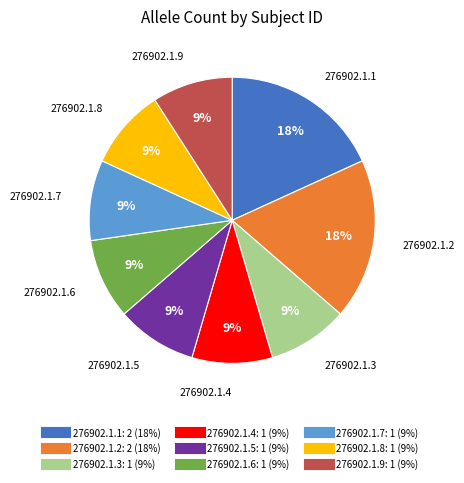

Does 276902.1.8 account for over 50% of the chart?

No